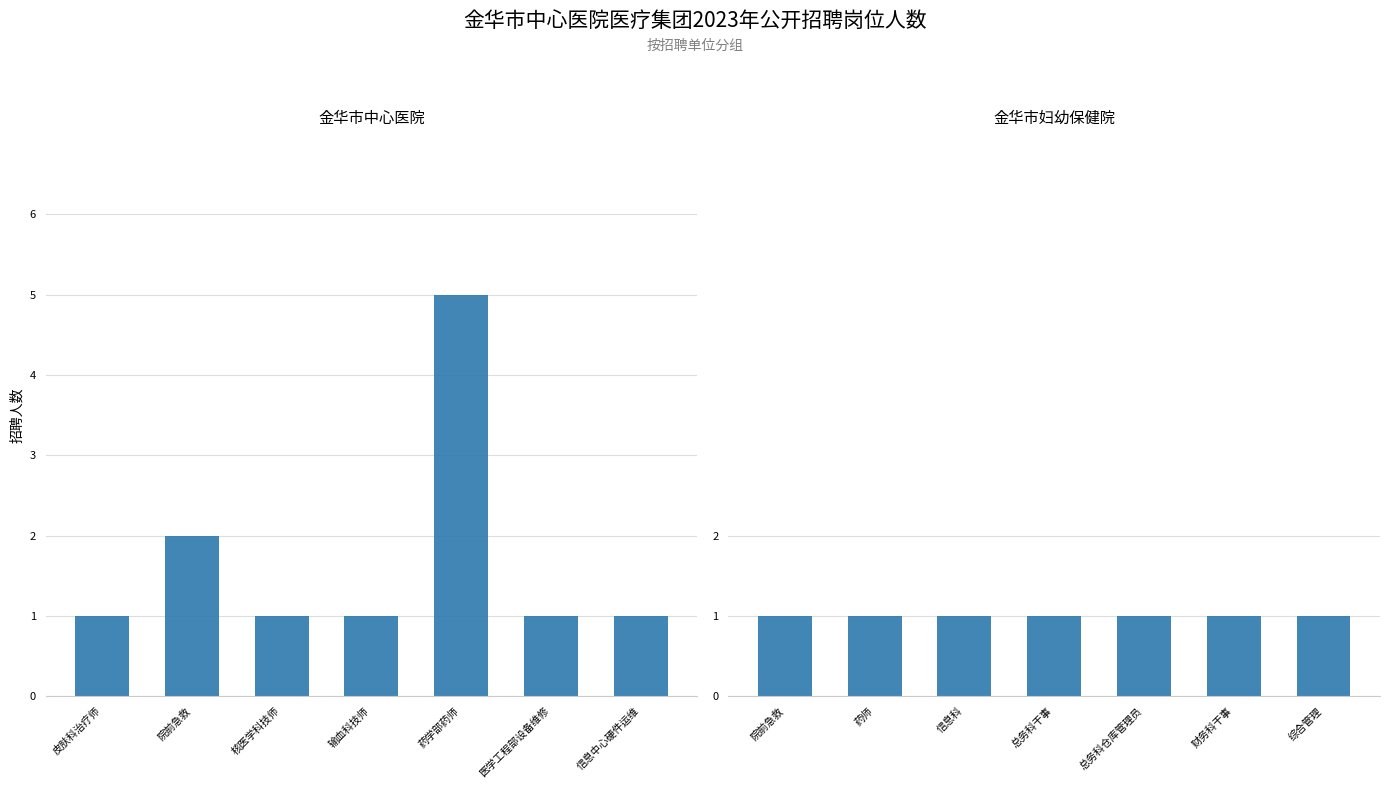

Which series has the widest spread of values?

金华市中心医院